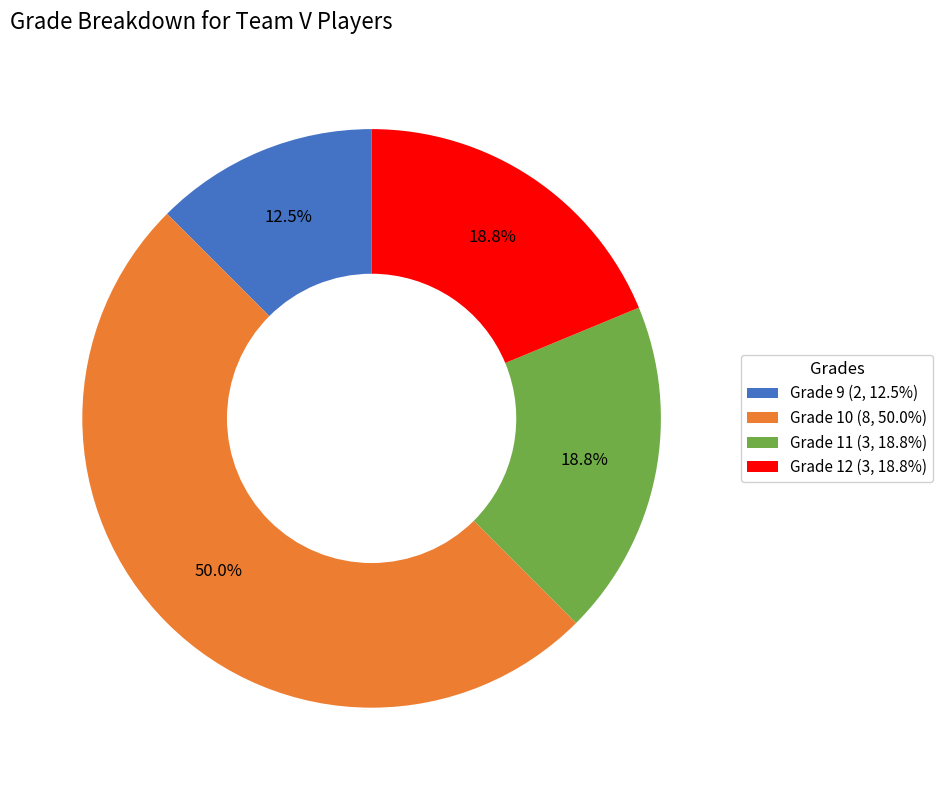

Does Grade 11 represent more than half of the total?

No